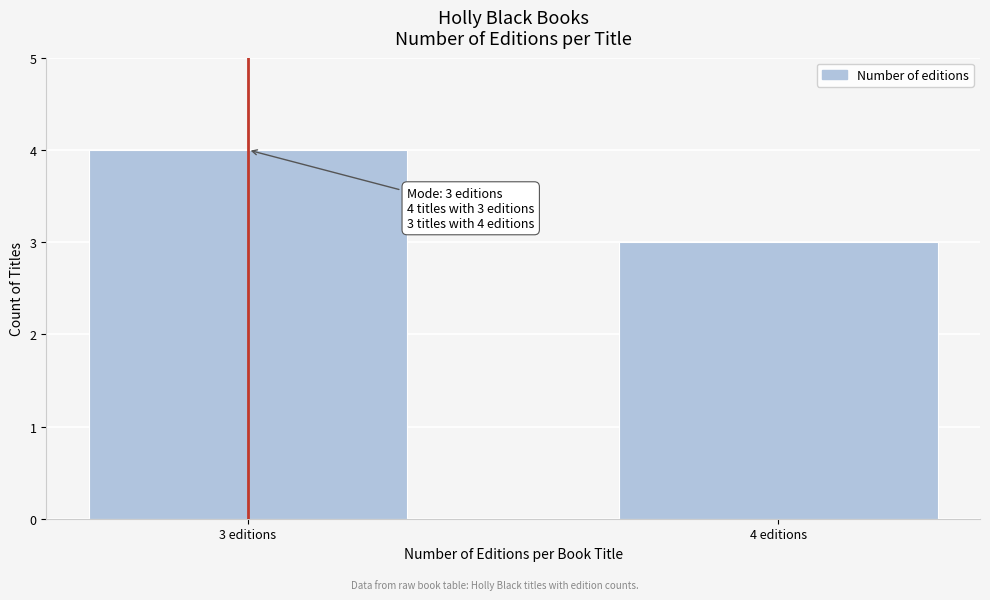

Reading left to right, what are all the values shown in this chart?

4	3